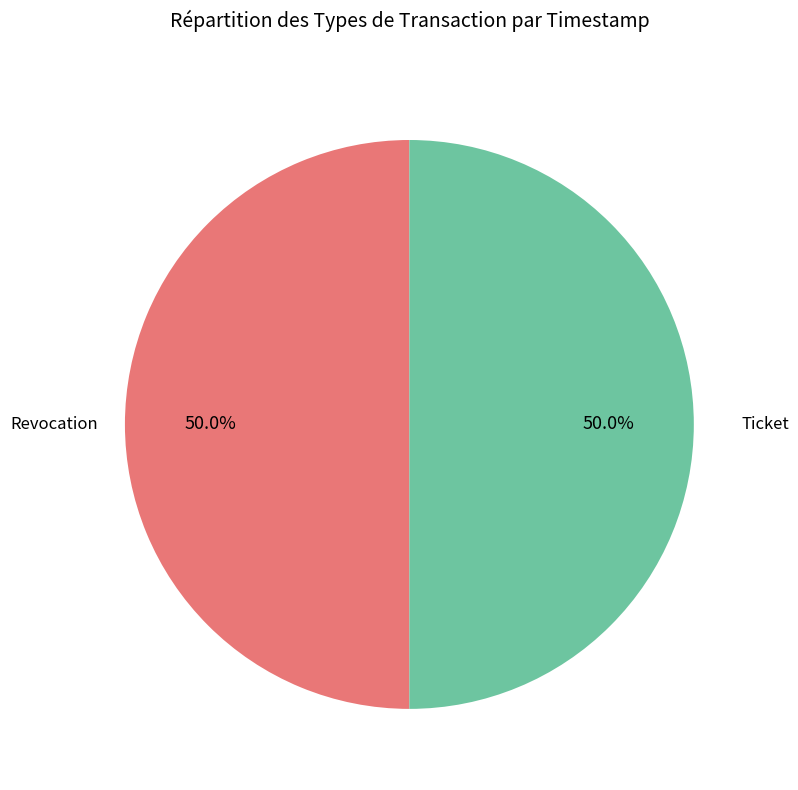

To the nearest percent, what is the average slice percentage?

50%